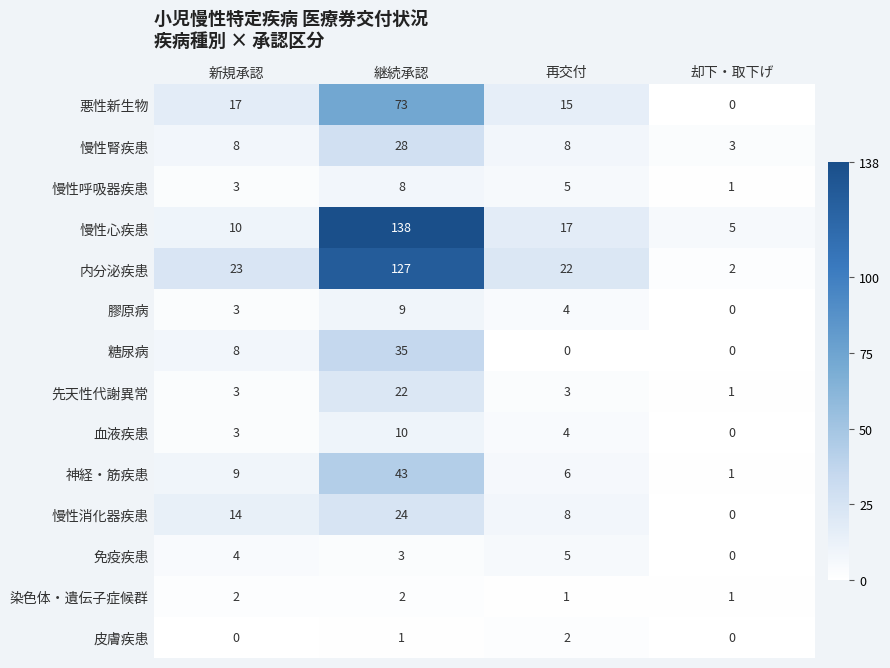

How many categories are shown in the chart?

4